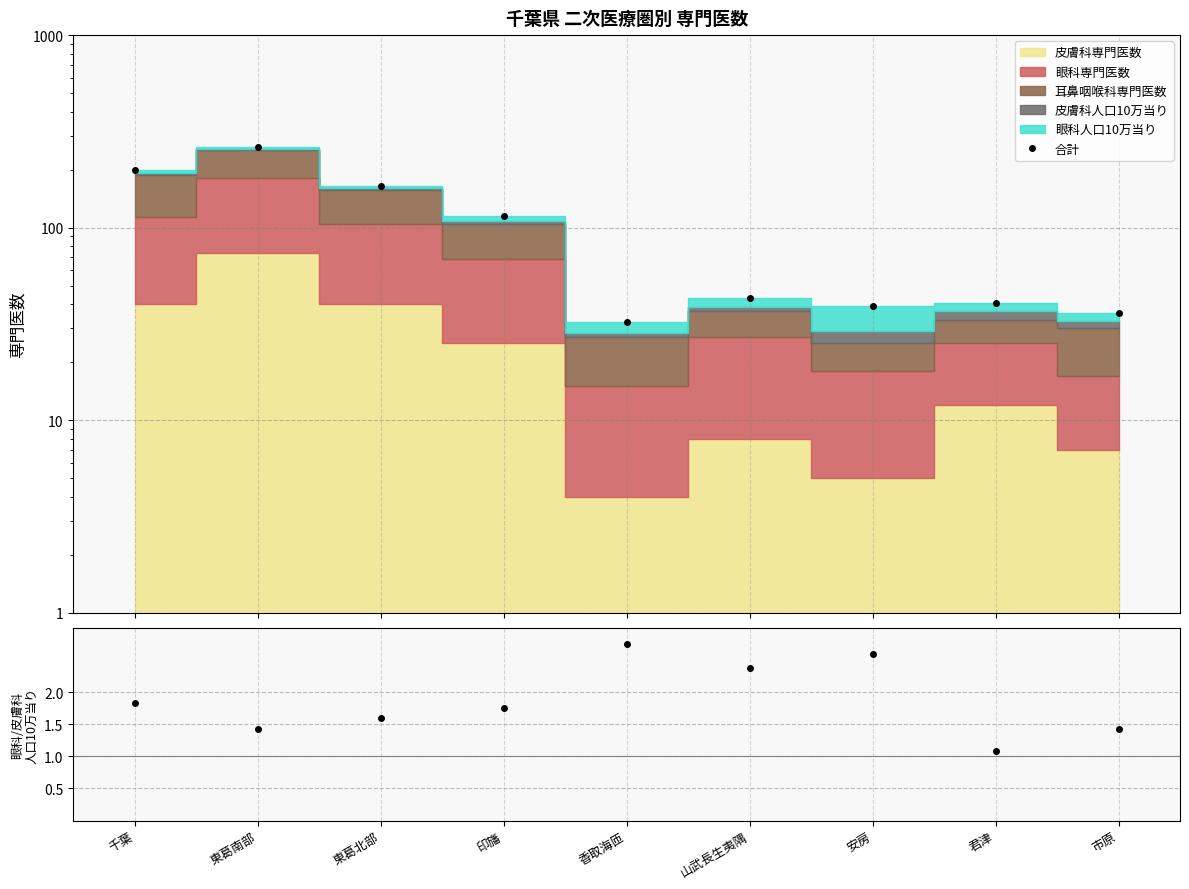

True or false: 眼科/皮膚科 人口10万当り and 合計 cross at least once.

False